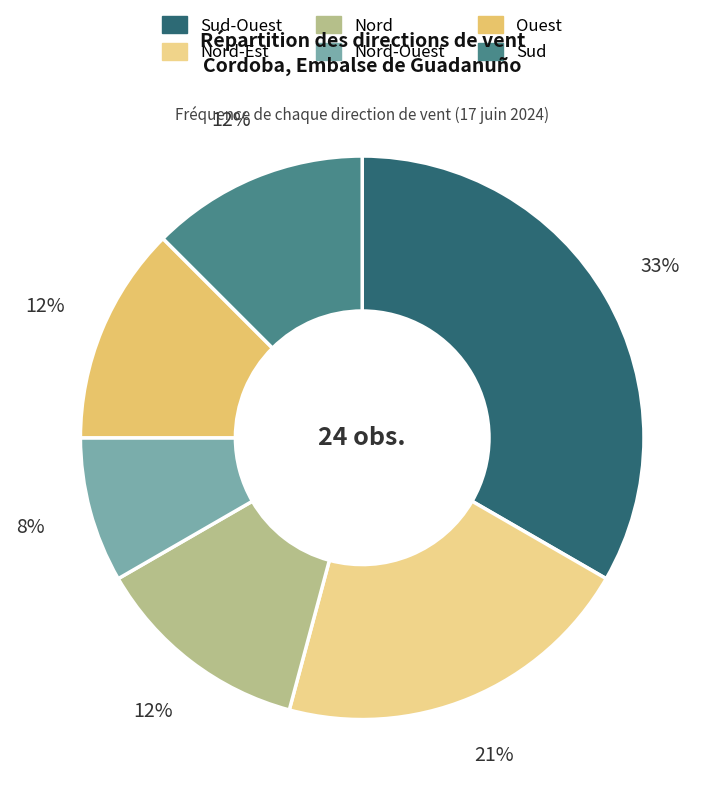

To the nearest percent, what is the difference between the largest and smallest slice percentages?

25%